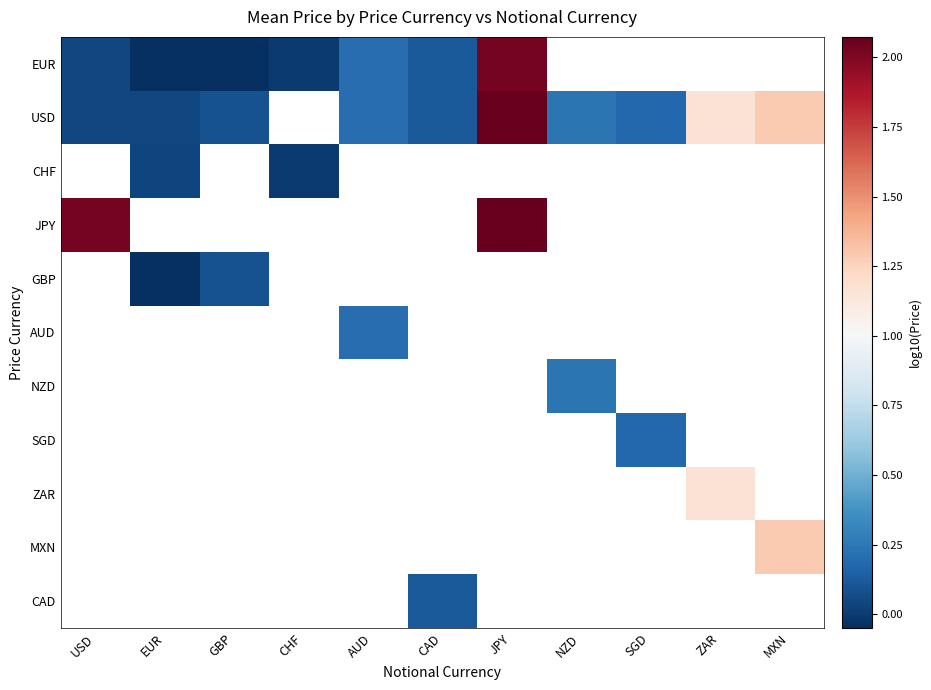

Is it true that USD equals 1.3 at MXN?

True